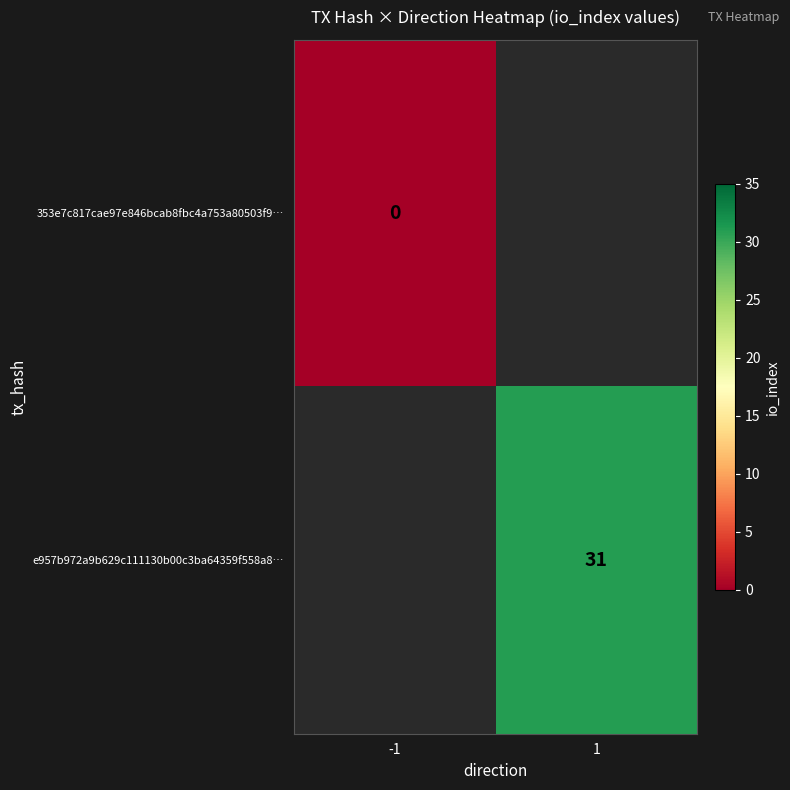

How many series are shown in this chart?

2